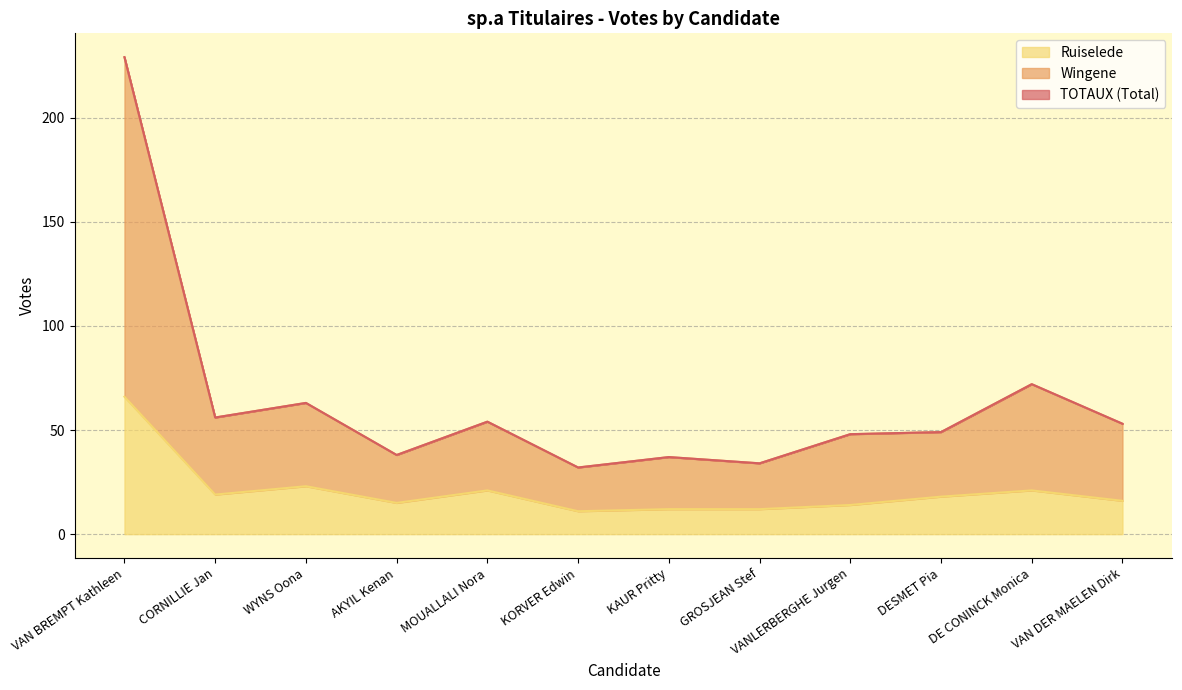

Is the value of Ruiselede at MOUALLALI Nora greater than the value of TOTAUX (Total) at CORNILLIE Jan?

No